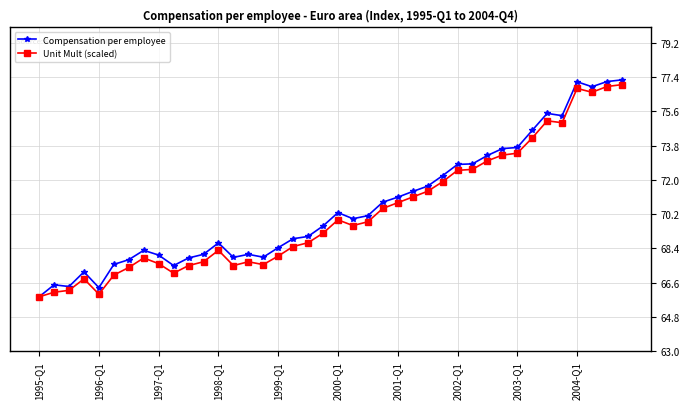

What is the lowest value of the Compensation per employee series?

65.9